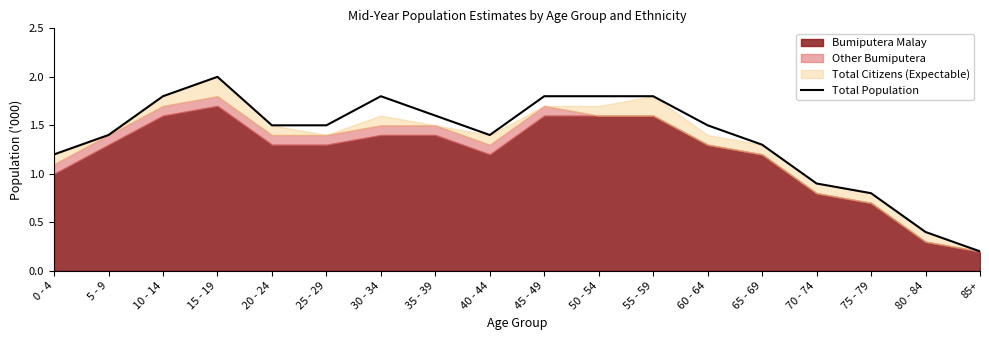

The value of Total Population at 75 - 79 is 0.8. True or false?

True